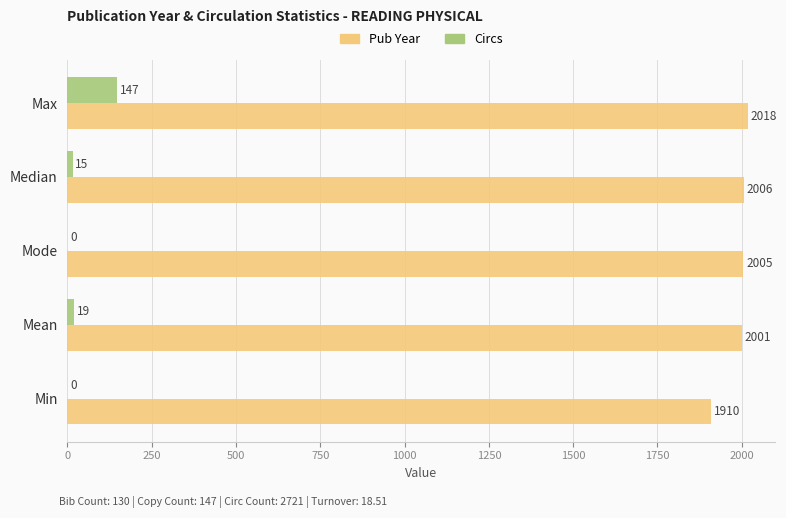

The Pub Year series shows 1910 at Min. True or false?

True